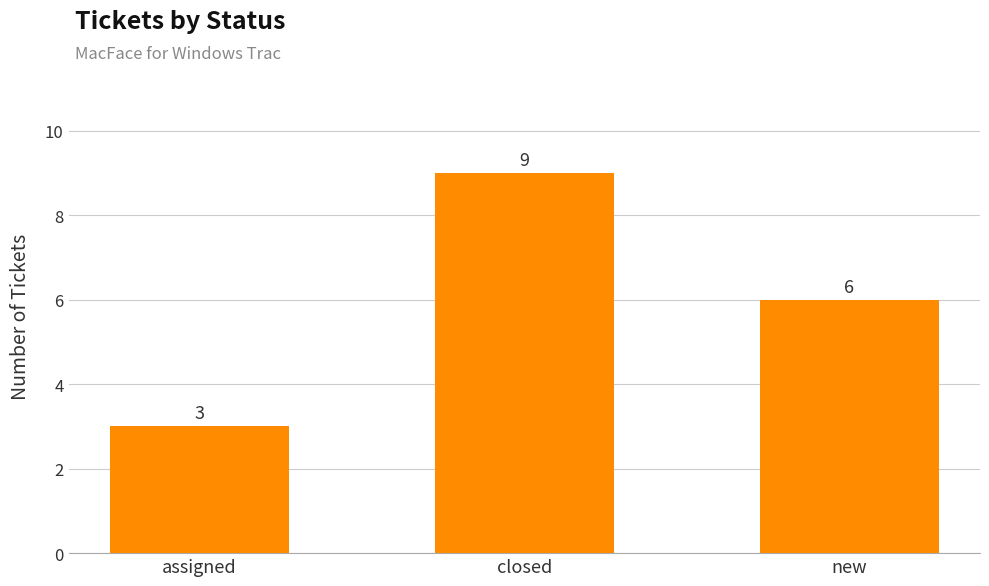

Reading right to left, what are all the values shown in this chart?

6	9	3